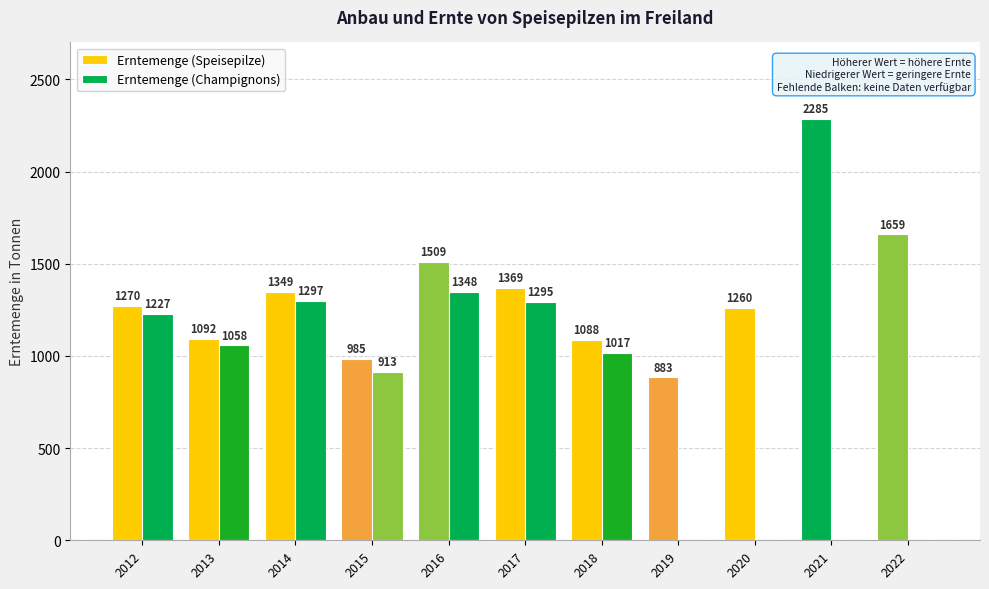

How many categories are shown in the chart?

11